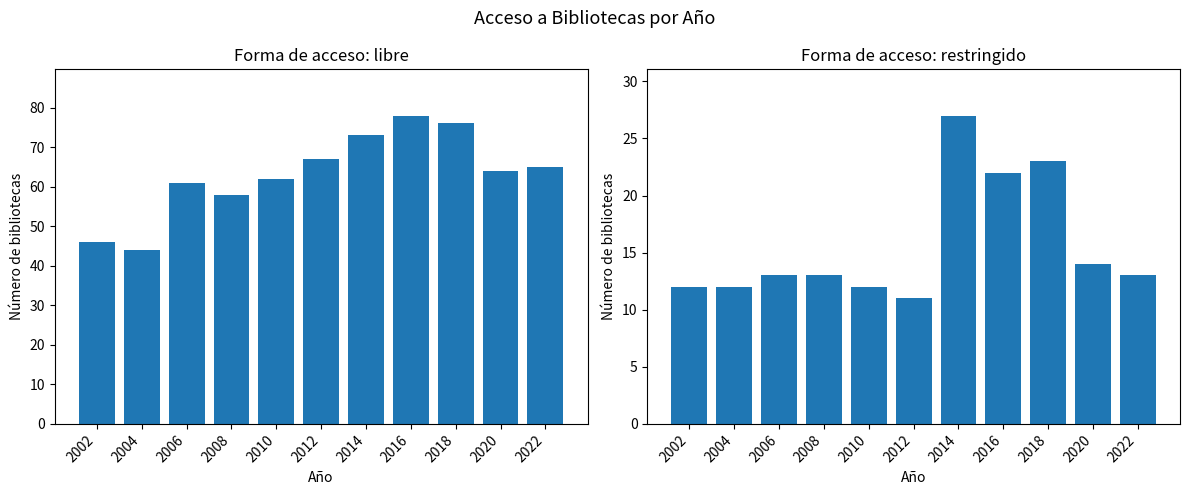

Between 2016 and 2012, which is larger?

2016